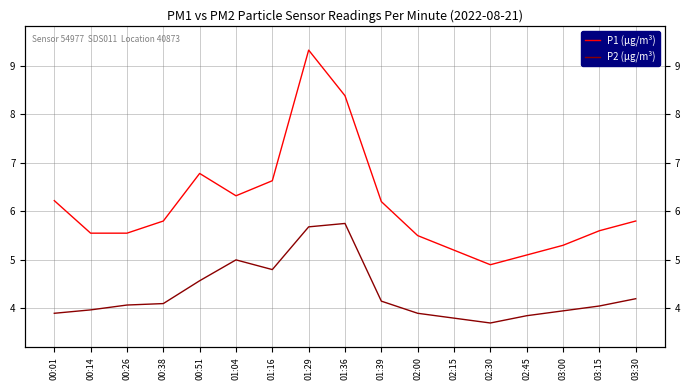

Rank the series by their maximum value, from highest to lowest.

P1 (µg/m³), P2 (µg/m³)